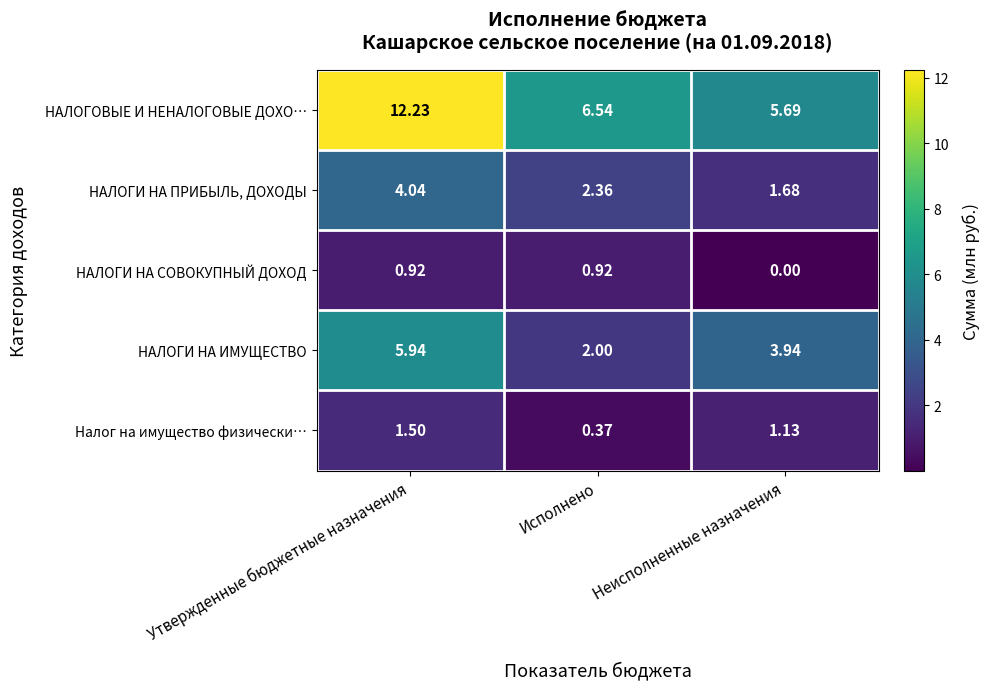

Which series has the largest total across all categories?

НАЛОГОВЫЕ И НЕНАЛОГОВЫЕ ДОХО…